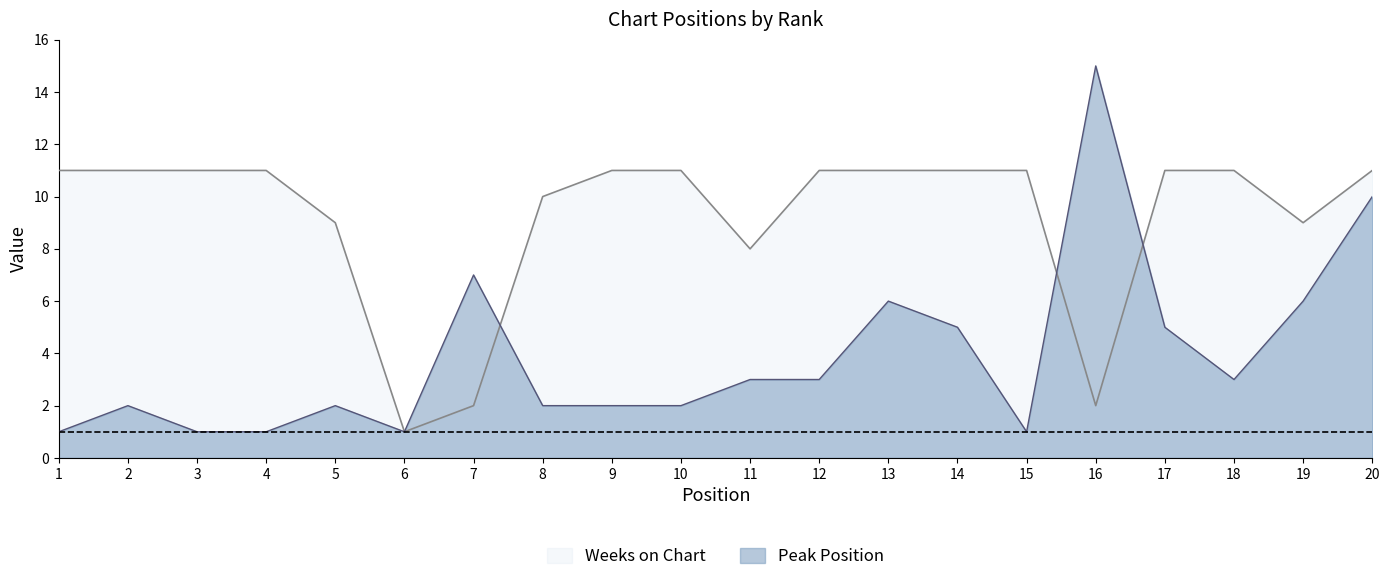

What is the highest value of the Peak Position series?

15